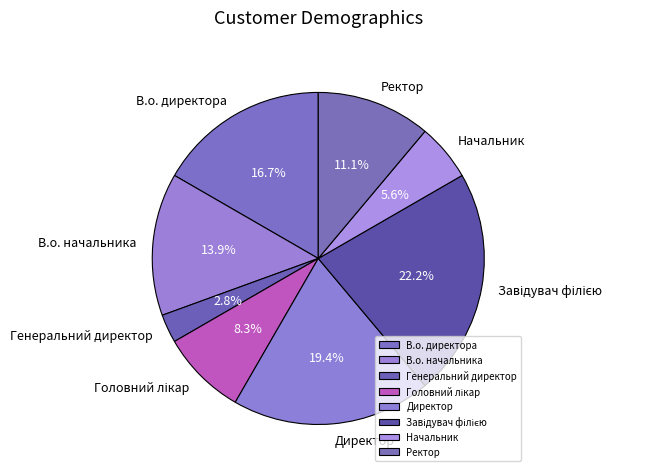

Which has a higher value, Директор or Начальник?

Директор